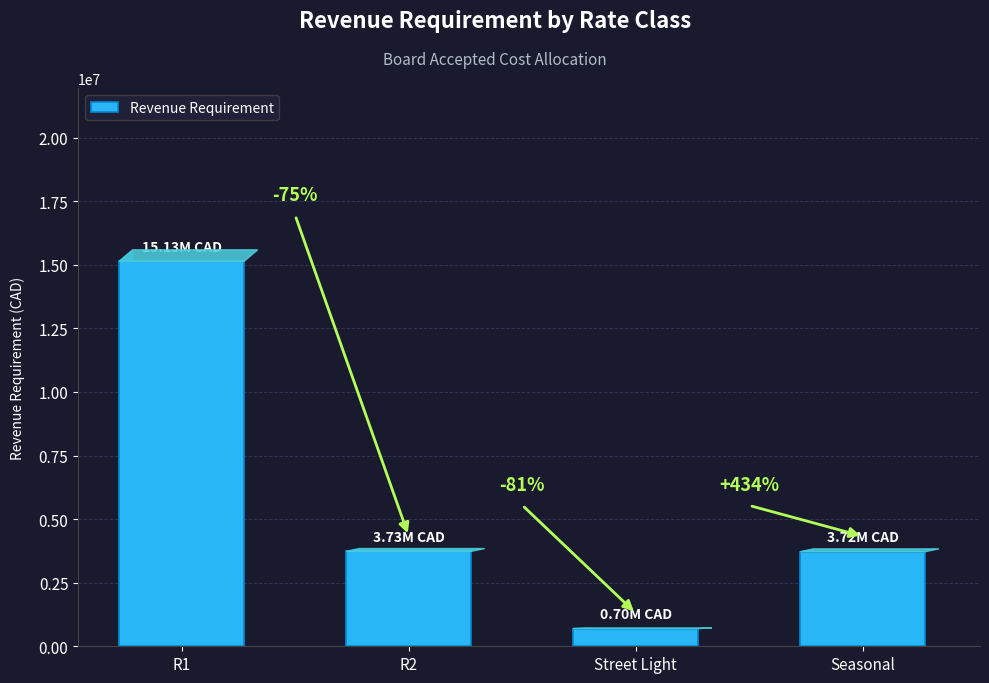

Does the chart contain any negative values?

No